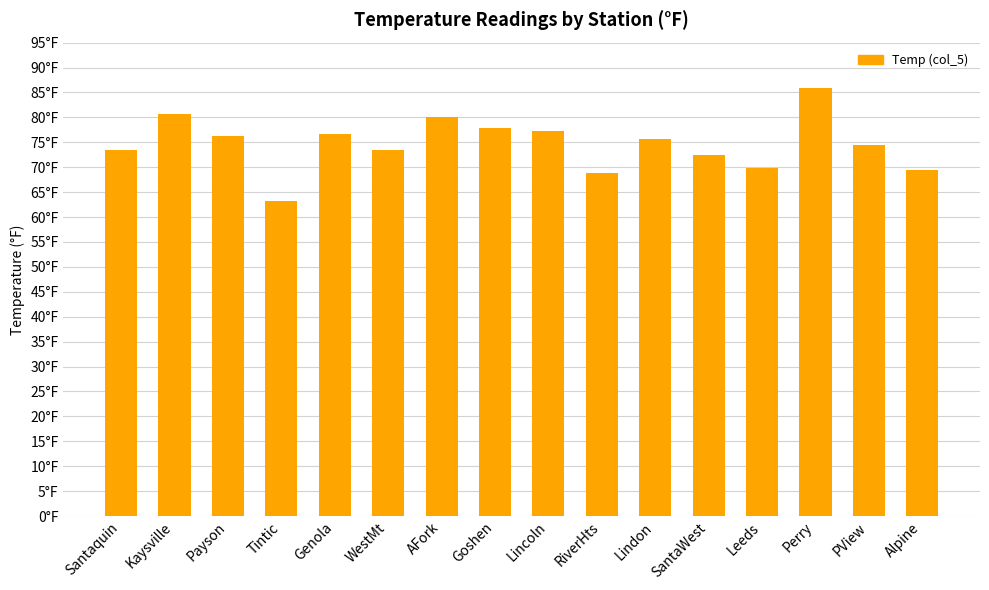

What is the sum of all values?

1195.5